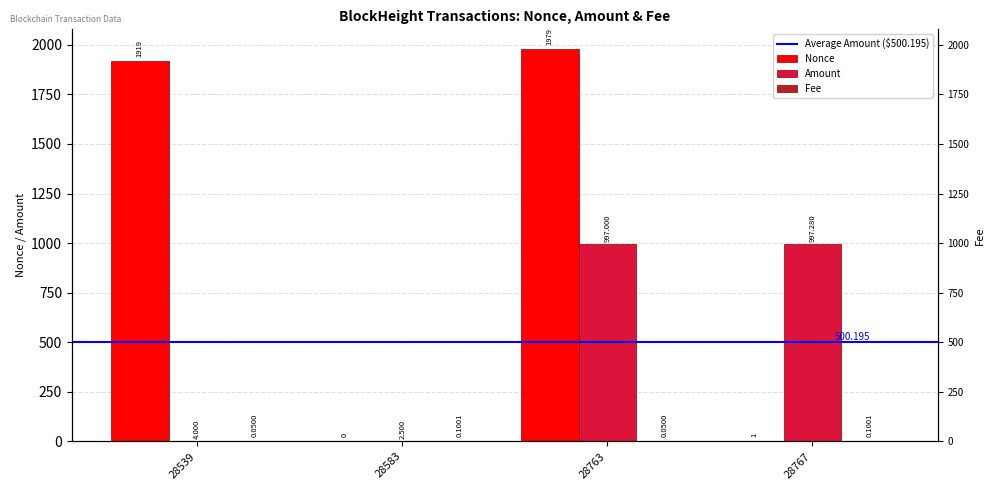

Are the bars horizontal?

No